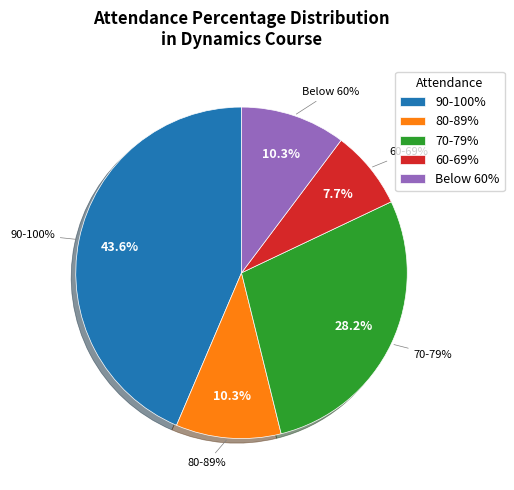

Is it true that 85% is 10% of the pie?

True